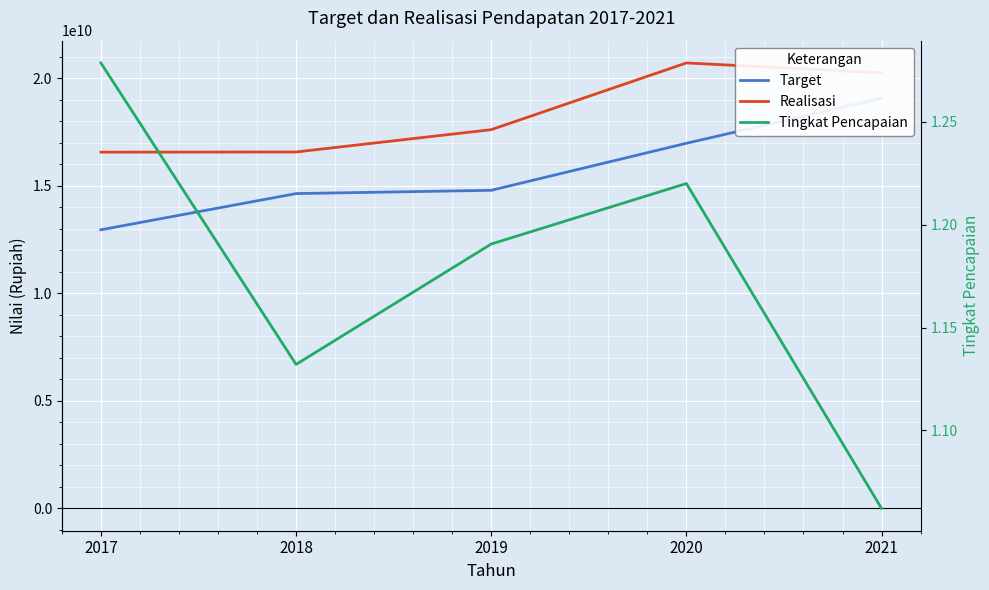

Reading right to left, extract all data points from this chart.

Target: 19065978121.0	16972963646.0	14786883682.0	14634476271.0	12951884508.0
Realisasi: 20249256240.0	20706918508.0	17605970108.0	16568287569.0	16559804470.0
Tingkat Pencapaian: 1.1	1.2	1.2	1.1	1.3